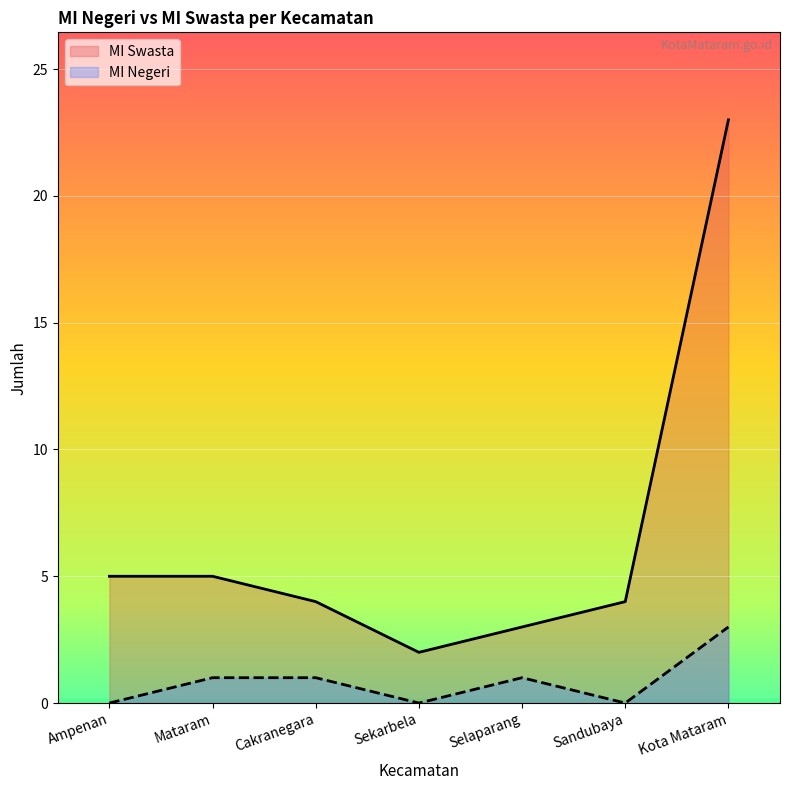

List the series in order of their peak value, lowest first.

MI Negeri, MI Swasta